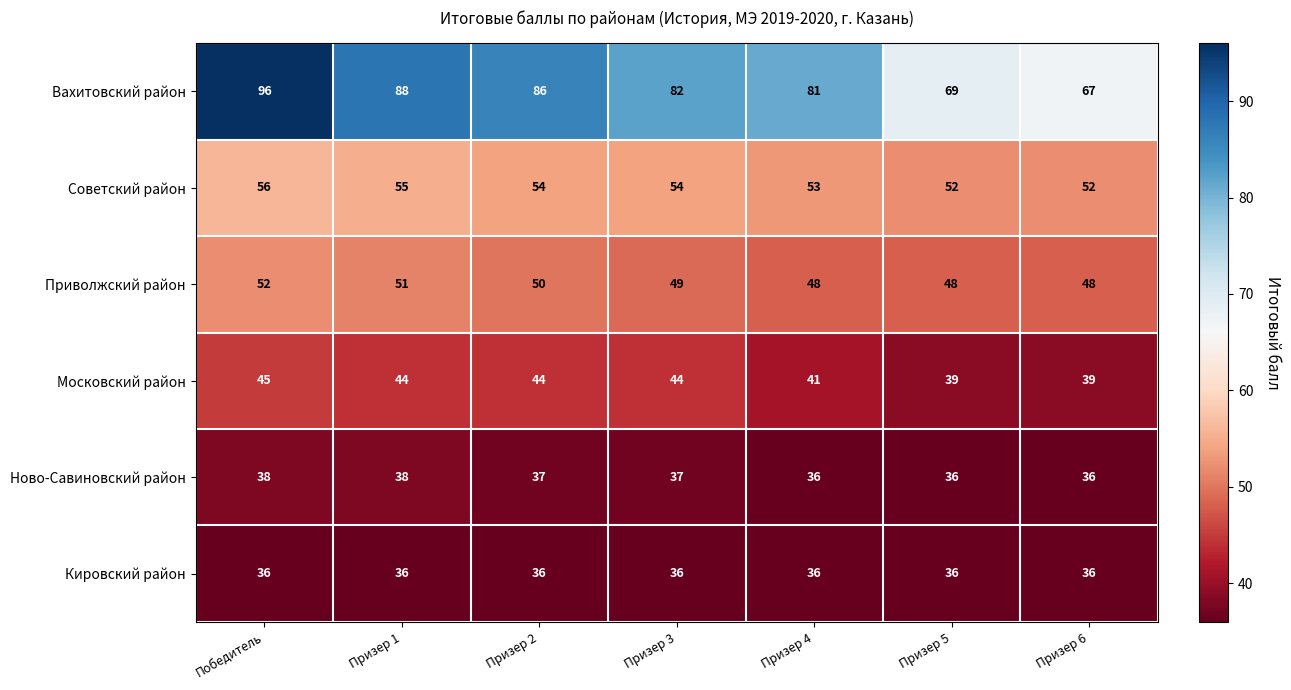

At which category is the sum across all series the highest?

Победитель